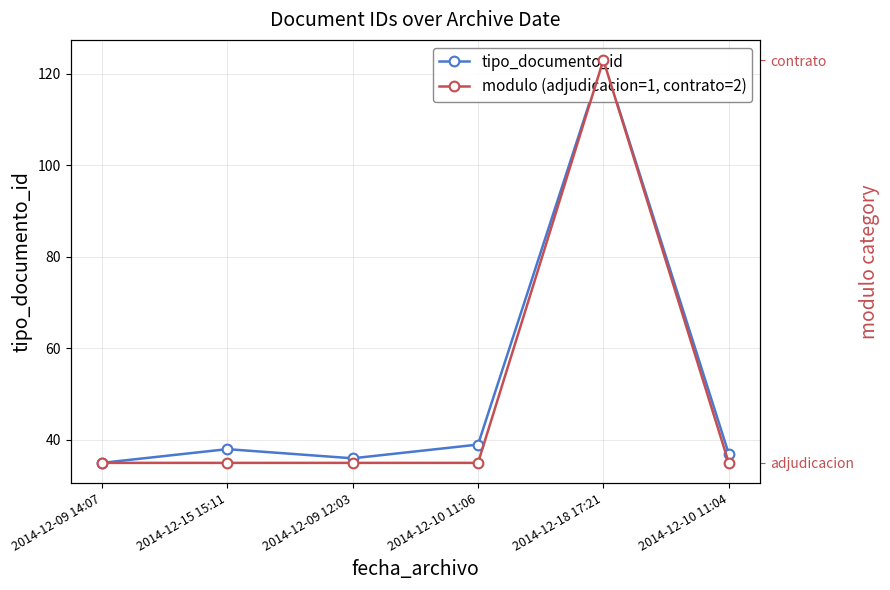

What are all the series names shown in the legend?

tipo_documento_id, modulo (adjudicacion=1, contrato=2)